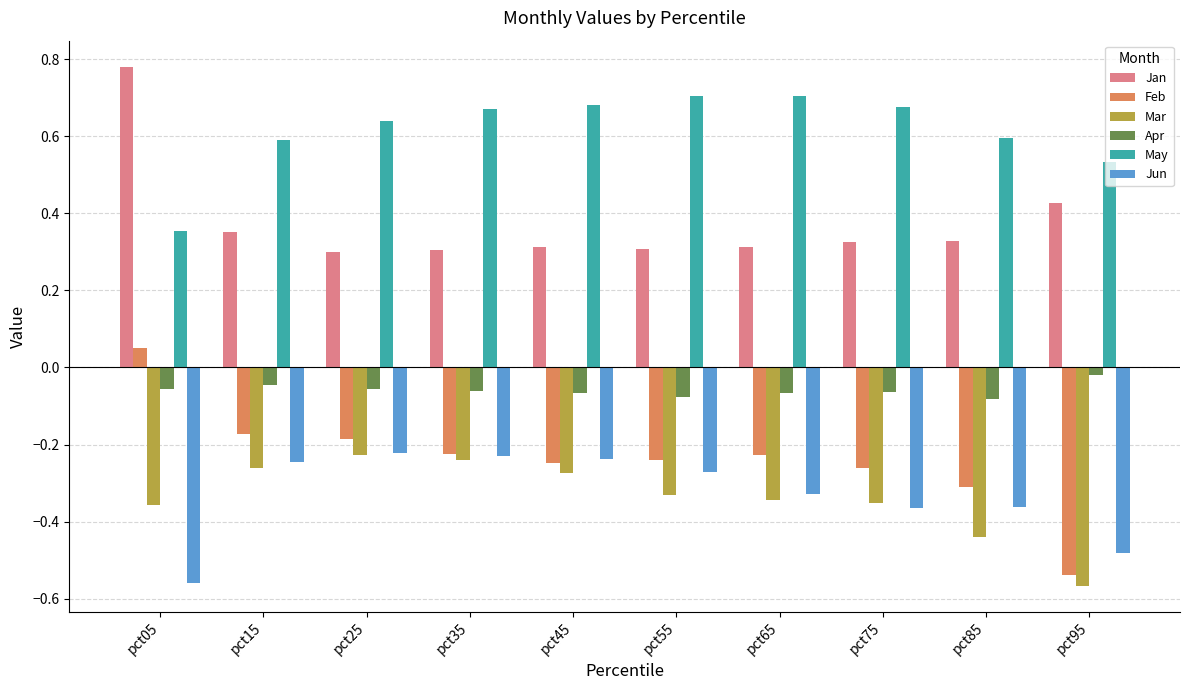

What is the sum of all May values?

6.1